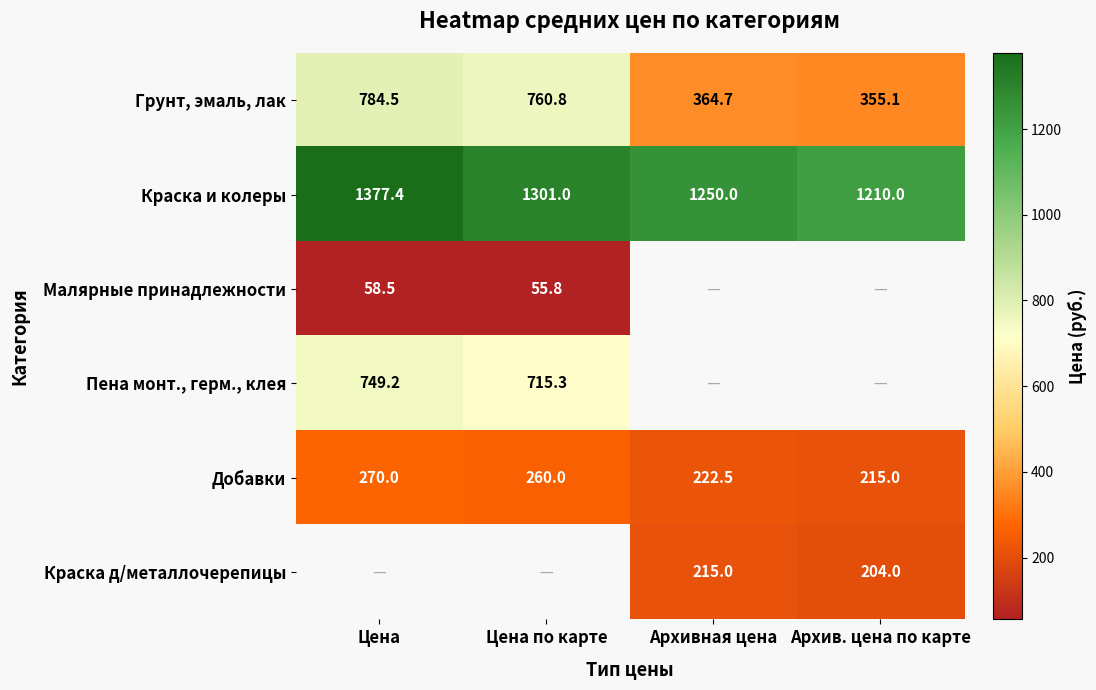

Which category has the highest value in the Краска и колеры series?

Цена